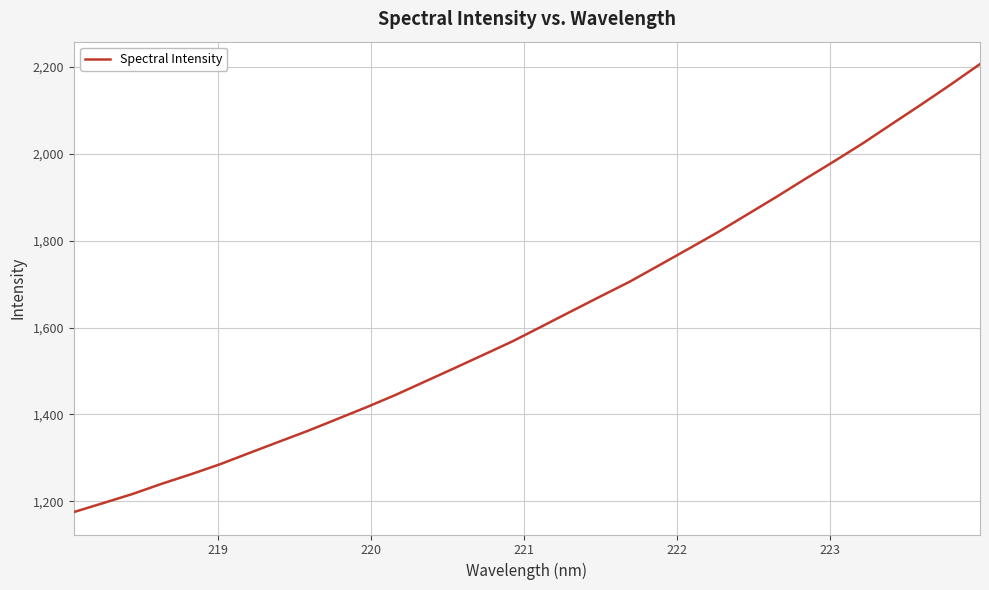

What is the difference between the maximum and minimum values?

1030.8